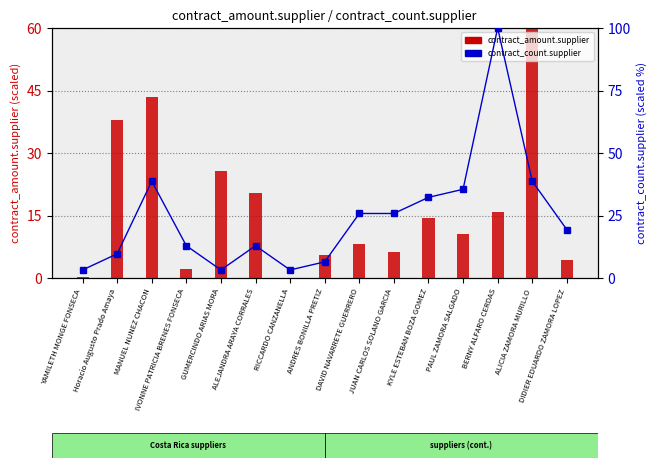

At which category is the sum across all series the highest?

BERNY ALFARO CERDAS